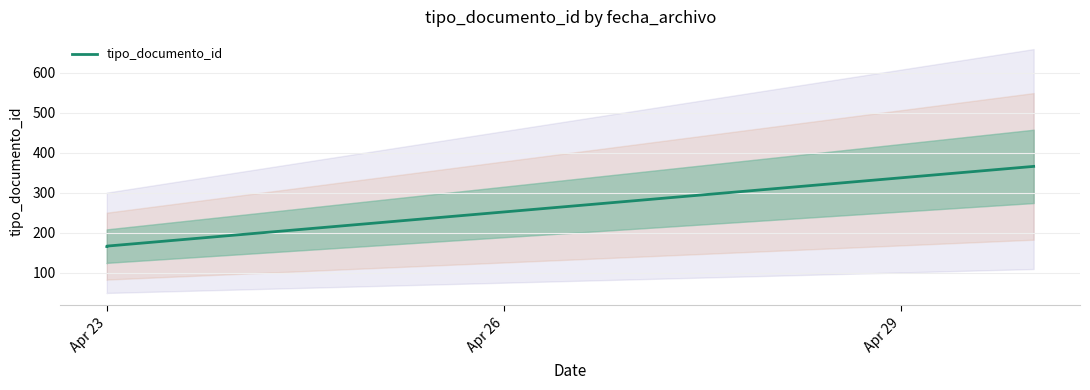

Which has a higher value, Apr 23 or Apr 29?

Apr 29